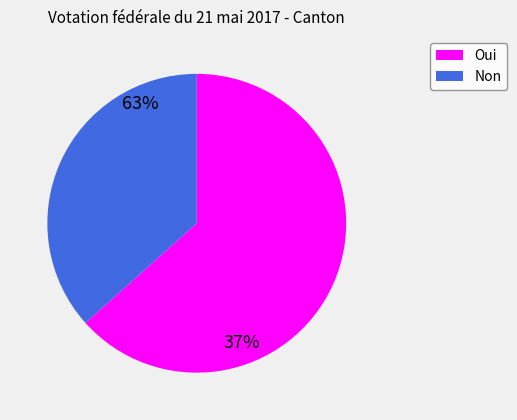

Rank the categories by value from lowest to highest.

Non, Oui